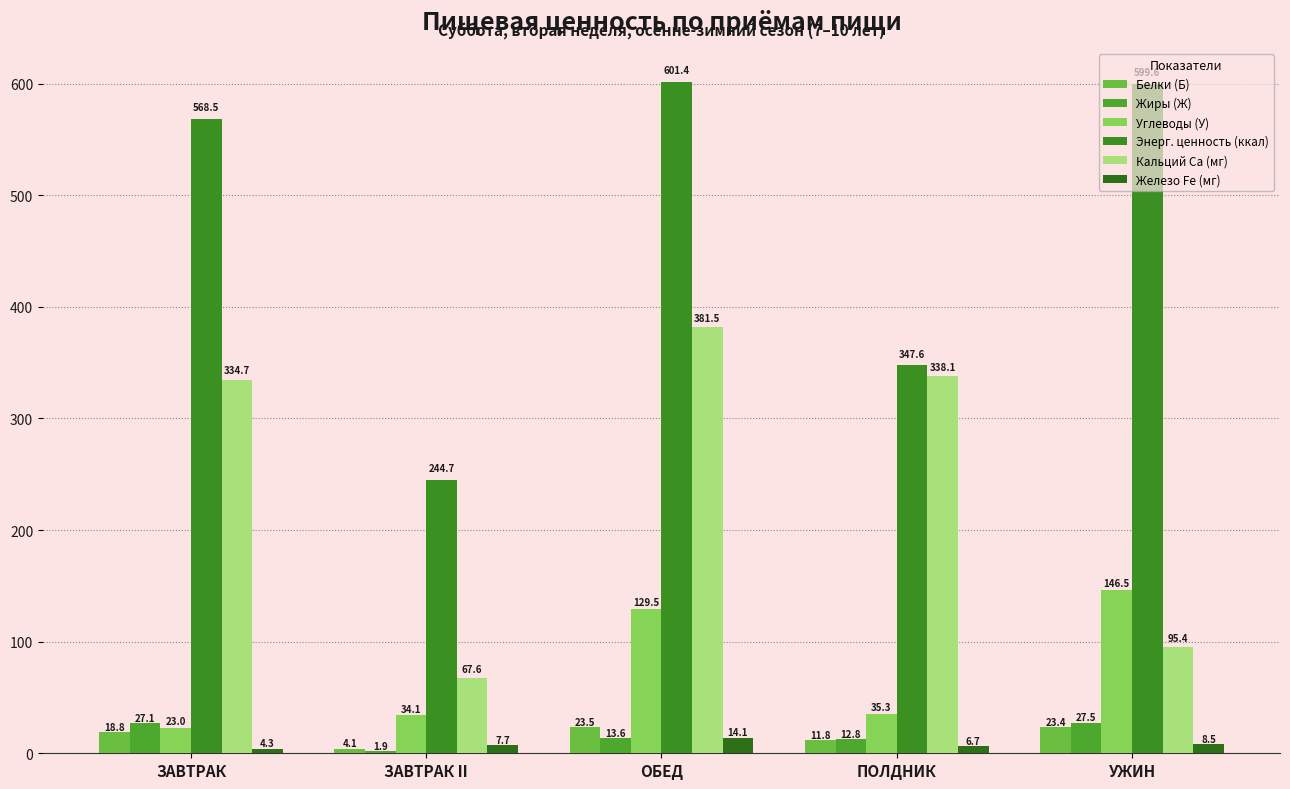

How many distinct data groups are displayed?

6